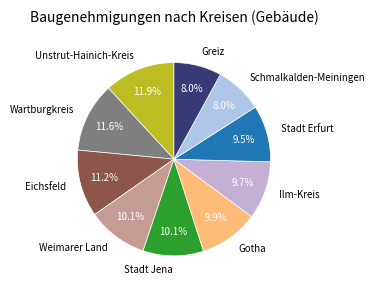

Approximately how many times larger is the value at Unstrut-Hainich-Kreis compared to Wartburgkreis?

1.0